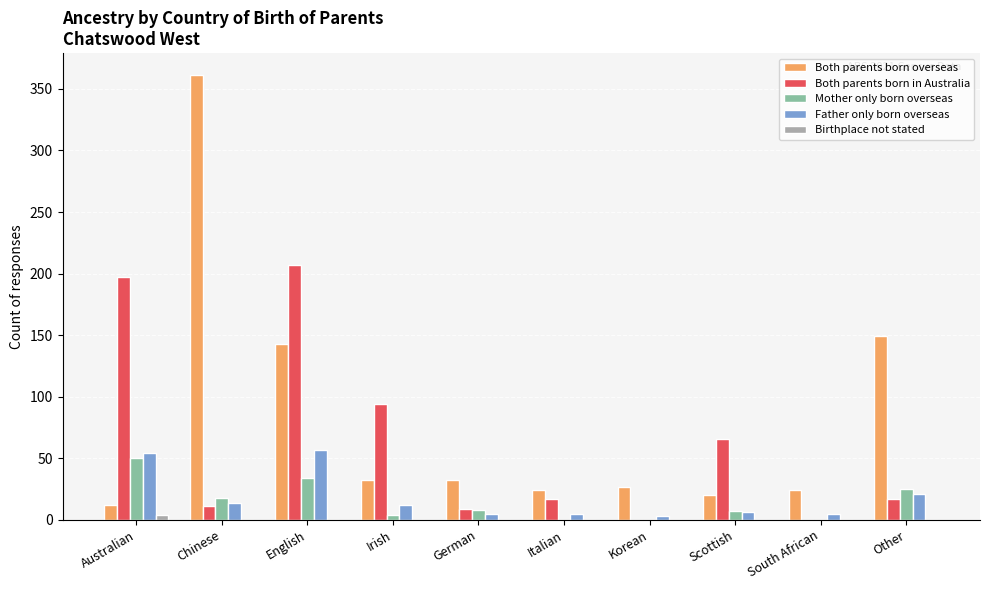

Which series changed the most between English and Scottish?

Both parents born in Australia